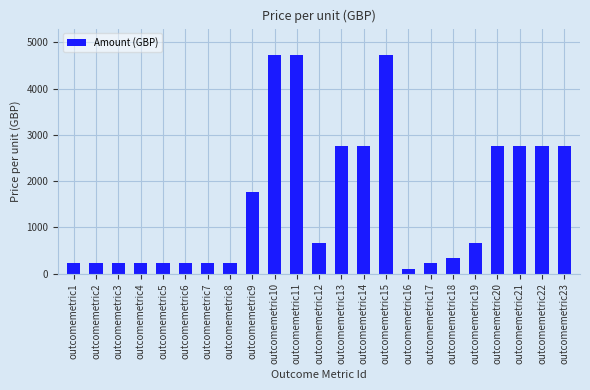

Is it true that the value at outcomemetric21 is 3845?

False